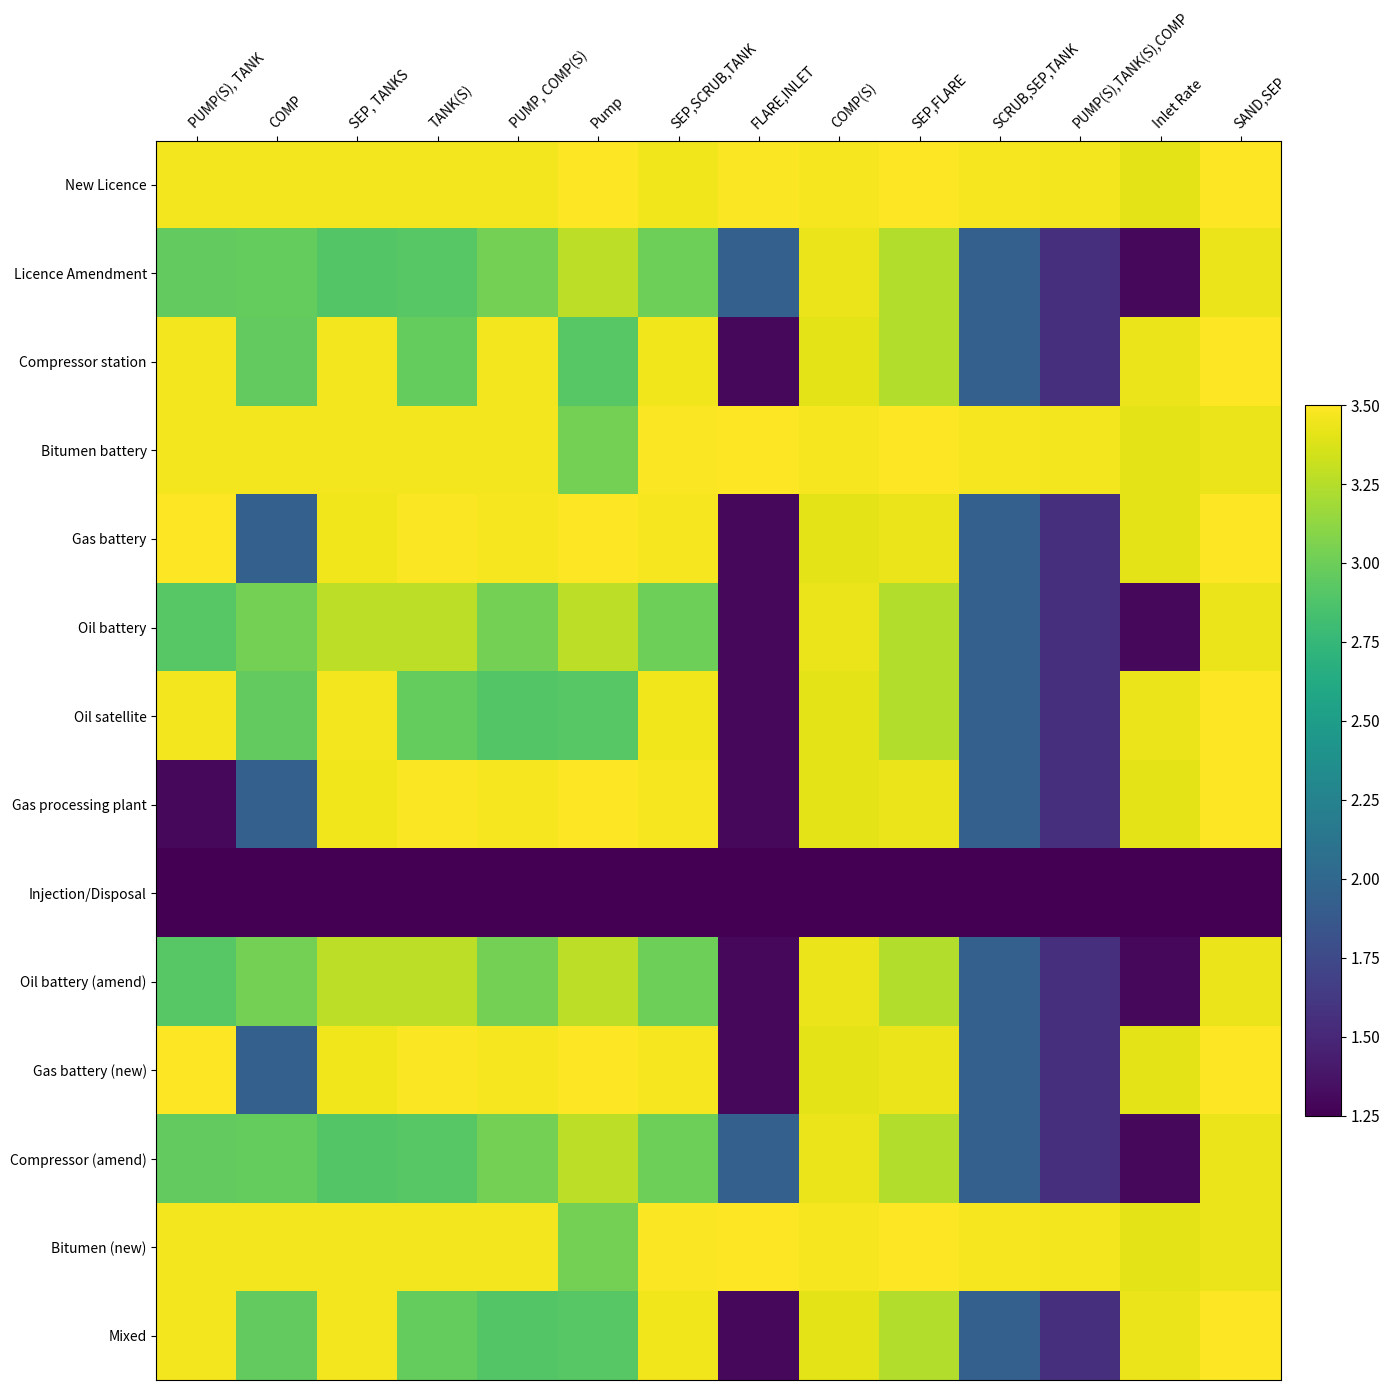

Reading left to right, what are all the values shown in this chart?

New Licence: PUMP(S), TANK=3.5	COMP=3.5	SEP, TANKS=3.5	TANK(S)=3.5	PUMP, COMP(S)=3.5	Pump=3.5	SEP,SCRUB,TANK=3.5	FLARE,INLET=3.5	COMP(S)=3.5	SEP,FLARE=3.5	SCRUB,SEP,TANK=3.5	PUMP(S),TANK(S),COMP=3.5	Inlet Rate=3.4	SAND,SEP=3.5
Licence Amendment: PUMP(S), TANK=3.0	COMP=3.0	SEP, TANKS=2.9	TANK(S)=2.9	PUMP, COMP(S)=3.0	Pump=3.3	SEP,SCRUB,TANK=3.0	FLARE,INLET=1.9	COMP(S)=3.4	SEP,FLARE=3.2	SCRUB,SEP,TANK=1.9	PUMP(S),TANK(S),COMP=1.6	Inlet Rate=1.3	SAND,SEP=3.4
Compressor station: PUMP(S), TANK=3.5	COMP=3.0	SEP, TANKS=3.5	TANK(S)=3.0	PUMP, COMP(S)=3.5	Pump=2.9	SEP,SCRUB,TANK=3.5	FLARE,INLET=1.3	COMP(S)=3.4	SEP,FLARE=3.2	SCRUB,SEP,TANK=1.9	PUMP(S),TANK(S),COMP=1.6	Inlet Rate=3.4	SAND,SEP=3.5
Bitumen battery: PUMP(S), TANK=3.5	COMP=3.5	SEP, TANKS=3.5	TANK(S)=3.5	PUMP, COMP(S)=3.5	Pump=3.0	SEP,SCRUB,TANK=3.5	FLARE,INLET=3.5	COMP(S)=3.5	SEP,FLARE=3.5	SCRUB,SEP,TANK=3.5	PUMP(S),TANK(S),COMP=3.5	Inlet Rate=3.4	SAND,SEP=3.4
Gas battery: PUMP(S), TANK=3.5	COMP=1.9	SEP, TANKS=3.5	TANK(S)=3.5	PUMP, COMP(S)=3.5	Pump=3.5	SEP,SCRUB,TANK=3.5	FLARE,INLET=1.3	COMP(S)=3.4	SEP,FLARE=3.4	SCRUB,SEP,TANK=1.9	PUMP(S),TANK(S),COMP=1.6	Inlet Rate=3.4	SAND,SEP=3.5
Oil battery: PUMP(S), TANK=2.9	COMP=3.0	SEP, TANKS=3.3	TANK(S)=3.3	PUMP, COMP(S)=3.0	Pump=3.3	SEP,SCRUB,TANK=3.0	FLARE,INLET=1.3	COMP(S)=3.4	SEP,FLARE=3.2	SCRUB,SEP,TANK=1.9	PUMP(S),TANK(S),COMP=1.6	Inlet Rate=1.3	SAND,SEP=3.4
Oil satellite: PUMP(S), TANK=3.5	COMP=3.0	SEP, TANKS=3.5	TANK(S)=3.0	PUMP, COMP(S)=2.9	Pump=2.9	SEP,SCRUB,TANK=3.5	FLARE,INLET=1.3	COMP(S)=3.4	SEP,FLARE=3.2	SCRUB,SEP,TANK=1.9	PUMP(S),TANK(S),COMP=1.6	Inlet Rate=3.4	SAND,SEP=3.5
Gas processing plant: PUMP(S), TANK=1.3	COMP=1.9	SEP, TANKS=3.5	TANK(S)=3.5	PUMP, COMP(S)=3.5	Pump=3.5	SEP,SCRUB,TANK=3.5	FLARE,INLET=1.3	COMP(S)=3.4	SEP,FLARE=3.4	SCRUB,SEP,TANK=1.9	PUMP(S),TANK(S),COMP=1.6	Inlet Rate=3.4	SAND,SEP=3.5
Injection/Disposal: PUMP(S), TANK=1.2	COMP=1.3	SEP, TANKS=1.3	TANK(S)=1.3	PUMP, COMP(S)=1.3	Pump=1.2	SEP,SCRUB,TANK=1.3	FLARE,INLET=1.3	COMP(S)=1.2	SEP,FLARE=1.3	SCRUB,SEP,TANK=1.3	PUMP(S),TANK(S),COMP=1.3	Inlet Rate=1.2	SAND,SEP=1.3
Oil battery (amend): PUMP(S), TANK=2.9	COMP=3.0	SEP, TANKS=3.3	TANK(S)=3.3	PUMP, COMP(S)=3.0	Pump=3.3	SEP,SCRUB,TANK=3.0	FLARE,INLET=1.3	COMP(S)=3.4	SEP,FLARE=3.2	SCRUB,SEP,TANK=1.9	PUMP(S),TANK(S),COMP=1.6	Inlet Rate=1.3	SAND,SEP=3.4
Gas battery (new): PUMP(S), TANK=3.5	COMP=1.9	SEP, TANKS=3.5	TANK(S)=3.5	PUMP, COMP(S)=3.5	Pump=3.5	SEP,SCRUB,TANK=3.5	FLARE,INLET=1.3	COMP(S)=3.4	SEP,FLARE=3.4	SCRUB,SEP,TANK=1.9	PUMP(S),TANK(S),COMP=1.6	Inlet Rate=3.4	SAND,SEP=3.5
Compressor (amend): PUMP(S), TANK=3.0	COMP=3.0	SEP, TANKS=2.9	TANK(S)=2.9	PUMP, COMP(S)=3.0	Pump=3.3	SEP,SCRUB,TANK=3.0	FLARE,INLET=1.9	COMP(S)=3.4	SEP,FLARE=3.2	SCRUB,SEP,TANK=1.9	PUMP(S),TANK(S),COMP=1.6	Inlet Rate=1.3	SAND,SEP=3.4
Bitumen (new): PUMP(S), TANK=3.5	COMP=3.5	SEP, TANKS=3.5	TANK(S)=3.5	PUMP, COMP(S)=3.5	Pump=3.0	SEP,SCRUB,TANK=3.5	FLARE,INLET=3.5	COMP(S)=3.5	SEP,FLARE=3.5	SCRUB,SEP,TANK=3.5	PUMP(S),TANK(S),COMP=3.5	Inlet Rate=3.4	SAND,SEP=3.4
Mixed: PUMP(S), TANK=3.5	COMP=3.0	SEP, TANKS=3.5	TANK(S)=3.0	PUMP, COMP(S)=2.9	Pump=2.9	SEP,SCRUB,TANK=3.5	FLARE,INLET=1.3	COMP(S)=3.4	SEP,FLARE=3.2	SCRUB,SEP,TANK=1.9	PUMP(S),TANK(S),COMP=1.6	Inlet Rate=3.4	SAND,SEP=3.5